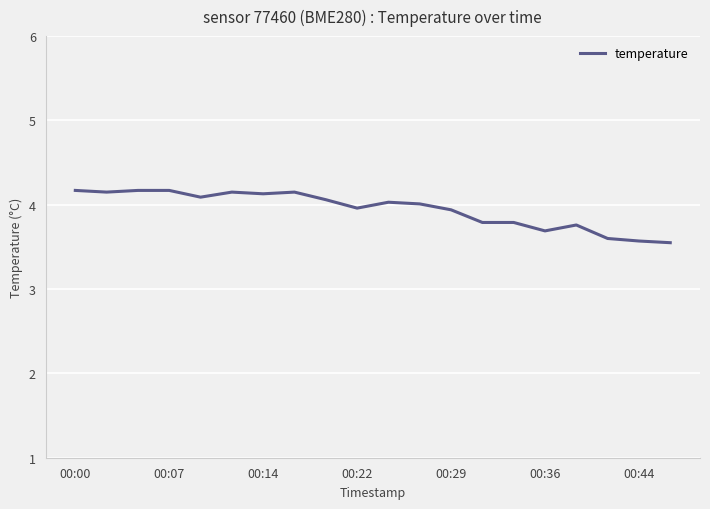

Does the chart have visible grid lines?

Yes